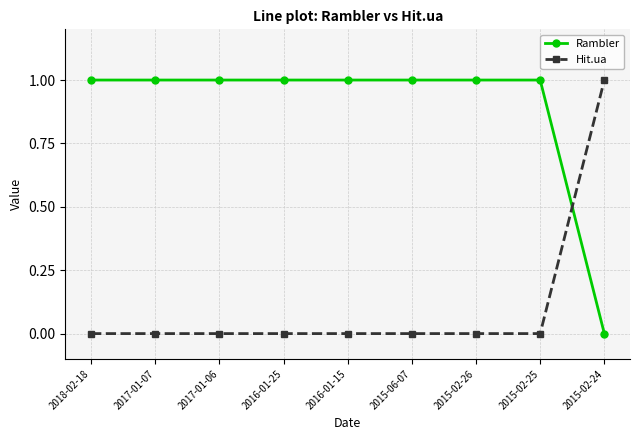

Is it true that Hit.ua equals 1 at 2015-02-26?

False